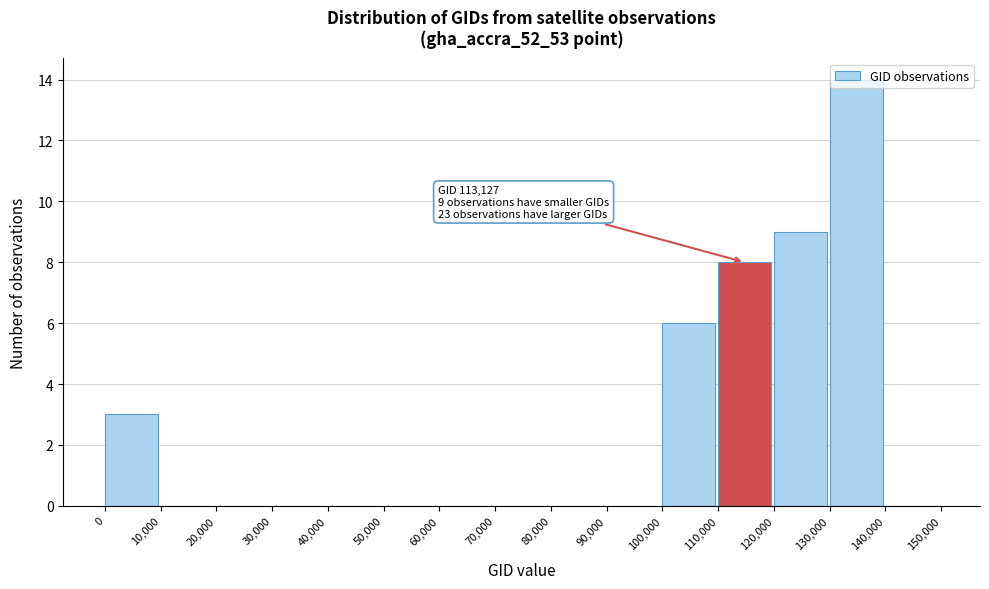

Which range on the x-axis has the tallest bar?

130,000 to 140,000